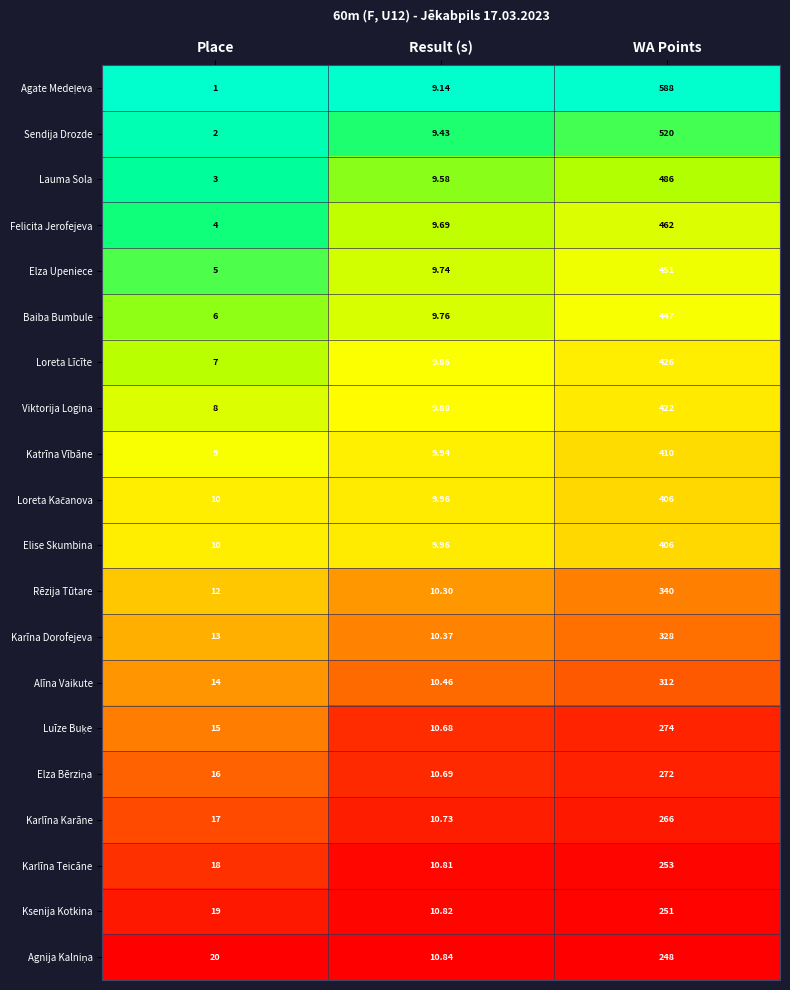

At which category is the sum across all series the highest?

WA Points